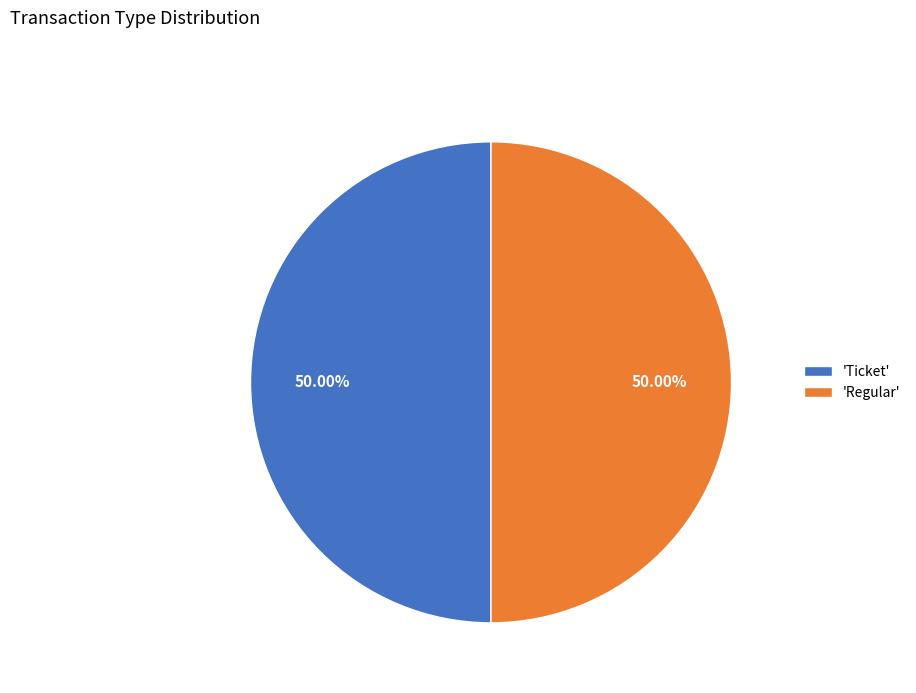

Approximately how many times larger is the value at 'Ticket' compared to 'Regular'?

1.0